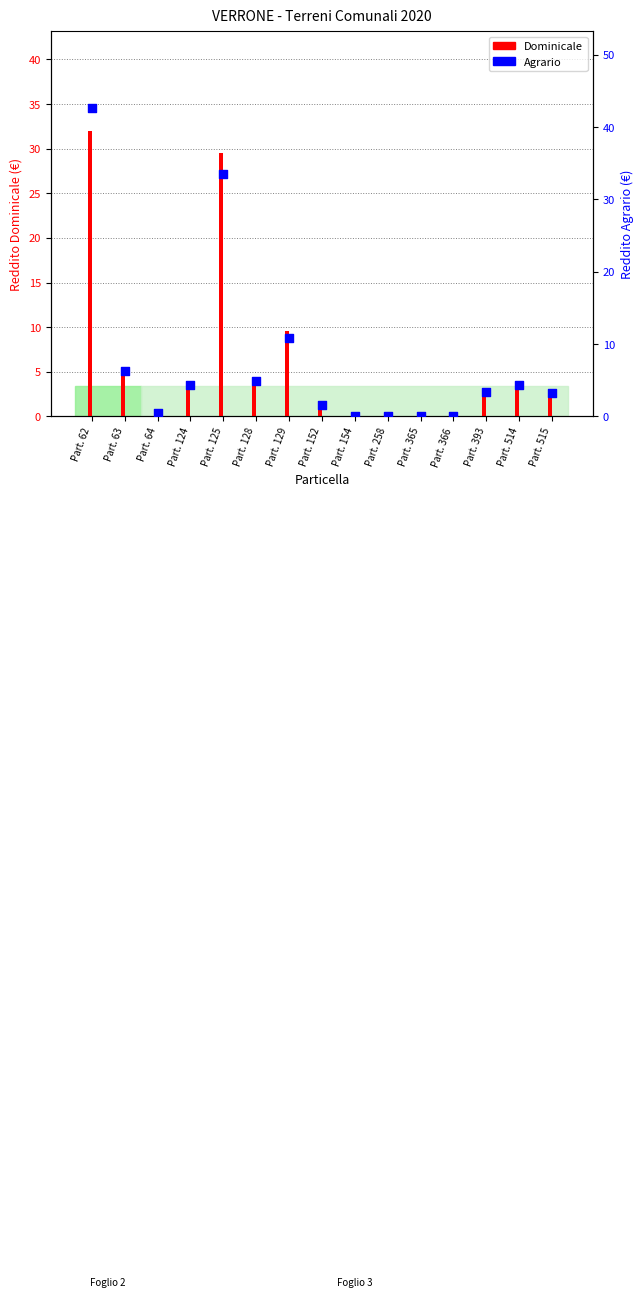

What are all the series names shown in the legend?

Dominicale, Agrario